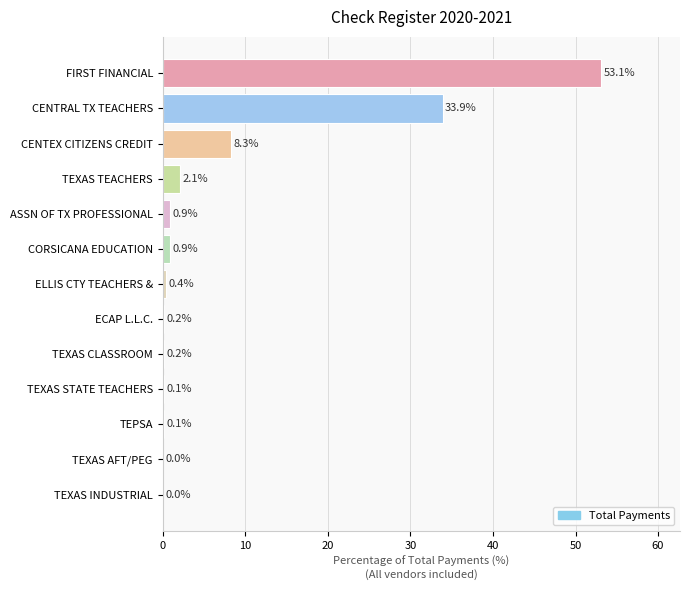

What is the average value?

7.7